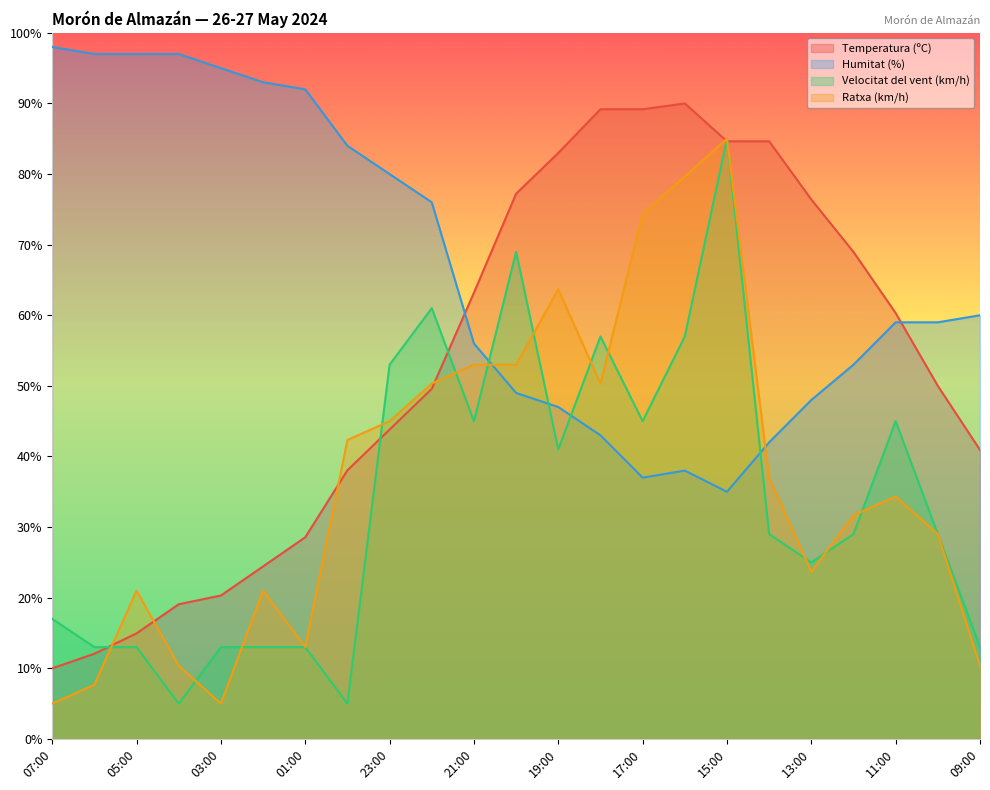

Is it true that Humitat (%) equals 96.8 at 11:00?

False